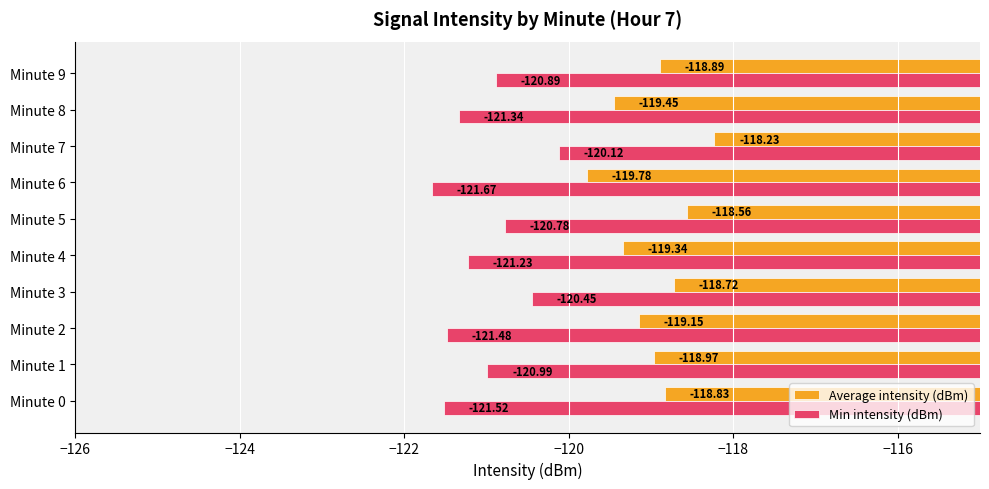

List the series in order of their peak value, highest first.

Average intensity (dBm), Min intensity (dBm)